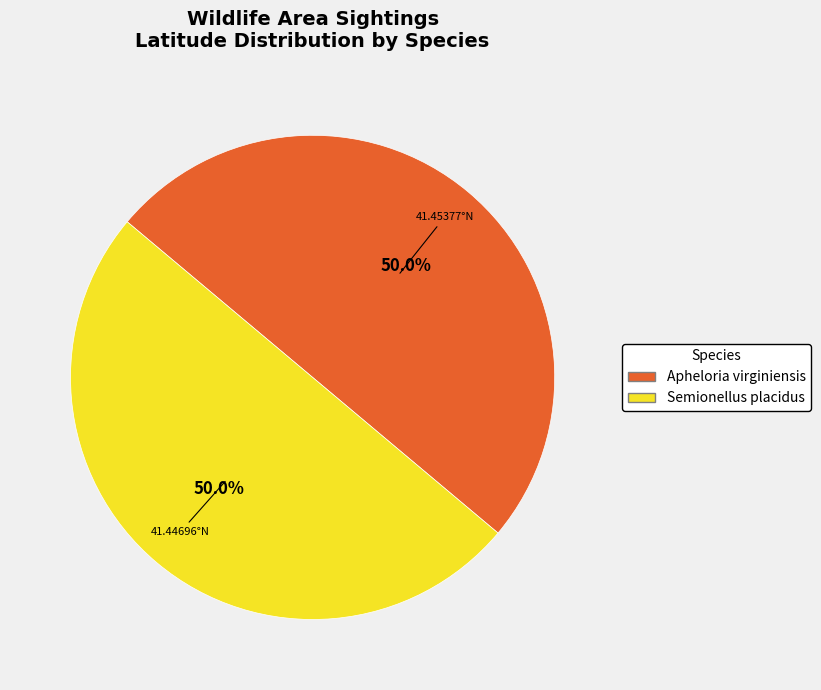

What percentage do Apheloria virginiensis and Semionellus placidus together represent?

100.0%